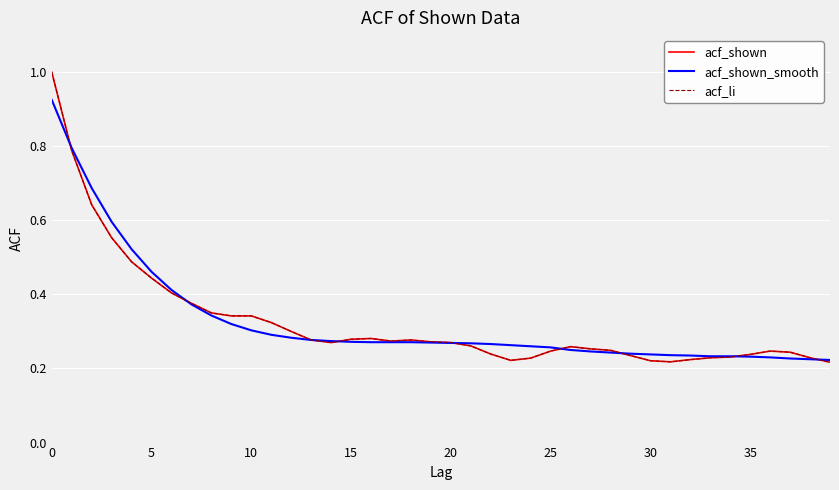

Does the chart display data point markers on the line(s)?

No